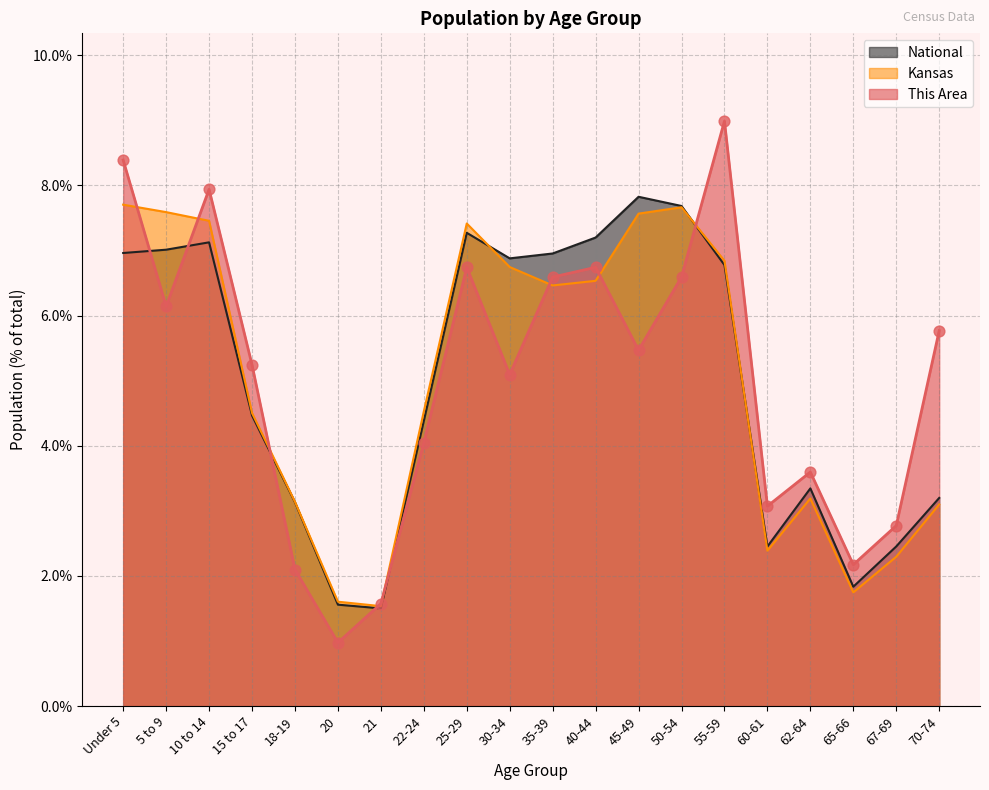

Which series contains the lowest Y value?

This Area